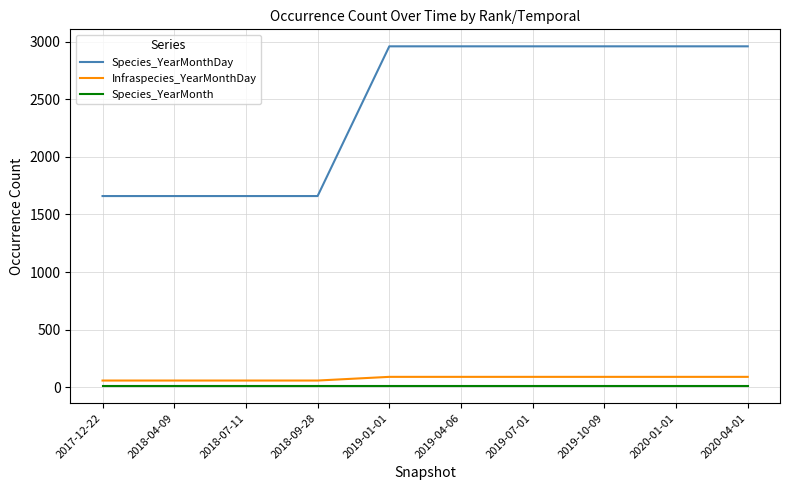

What position from the right is 2019-04-06?

5